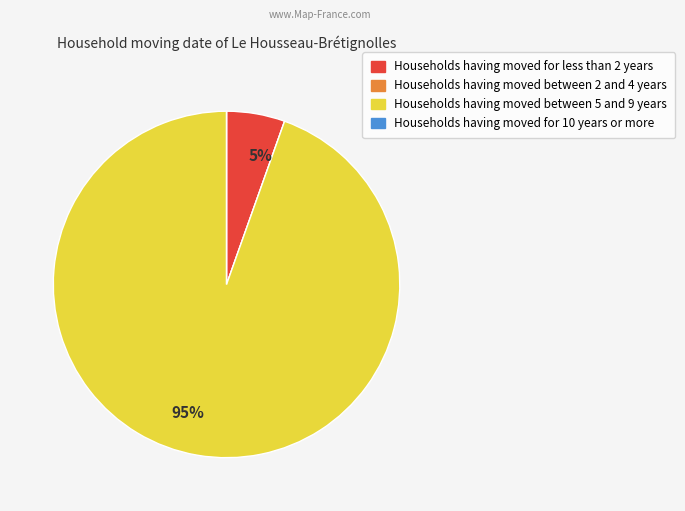

Is there any slice that represents more than half of the pie?

Yes